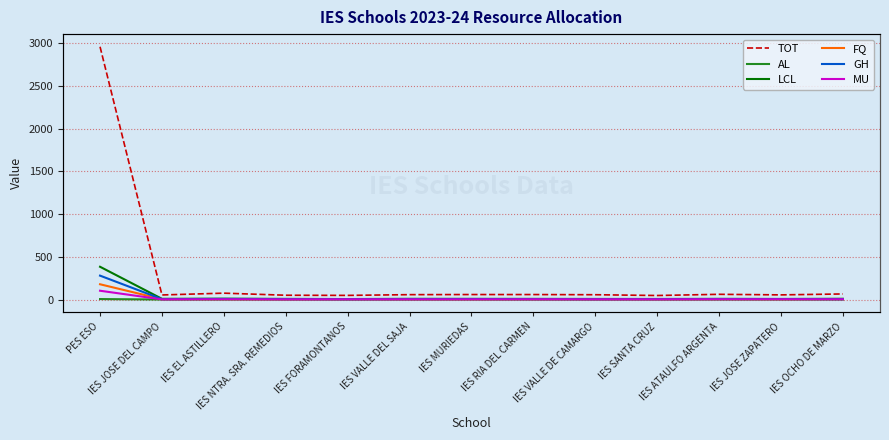

In FQ, how many points are higher than both neighbors (excluding endpoints)?

3